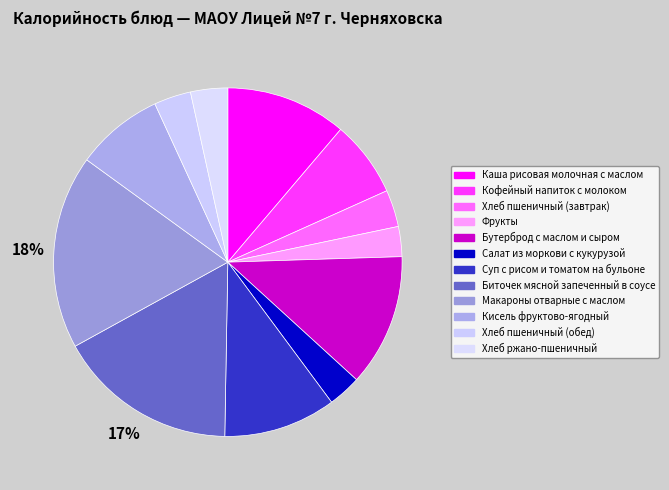

Rank the categories by value from lowest to highest.

Фрукты, Салат из моркови с кукурузой, Хлеб пшеничный (завтрак), Хлеб пшеничный (обед), Хлеб ржано-пшеничный, Кофейный напиток с молоком, Кисель фруктово-ягодный, Суп с рисом и томатом на бульоне, Каша рисовая молочная с маслом, Бутерброд с маслом и сыром, Биточек мясной запеченный в соусе, Макароны отварные с маслом